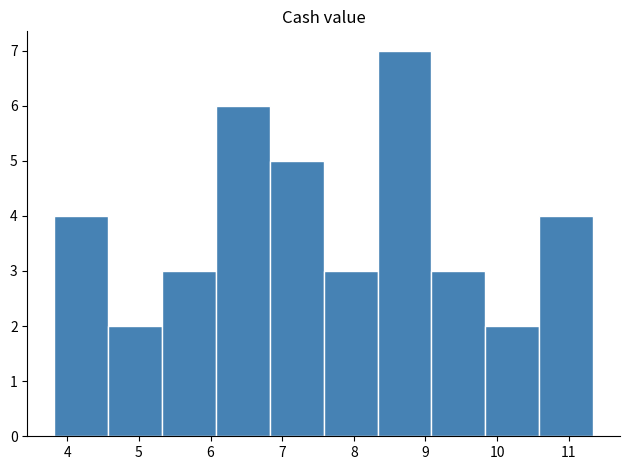

Which range on the x-axis has the tallest bar?

8.3 to 9.1